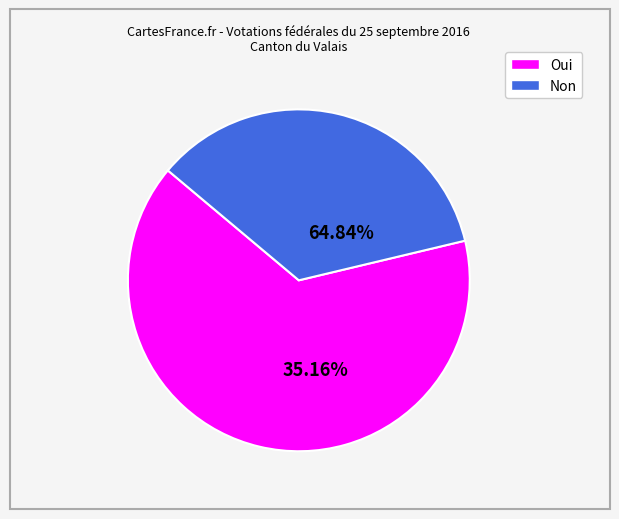

What percentage do Oui and Non together represent?

100.0%